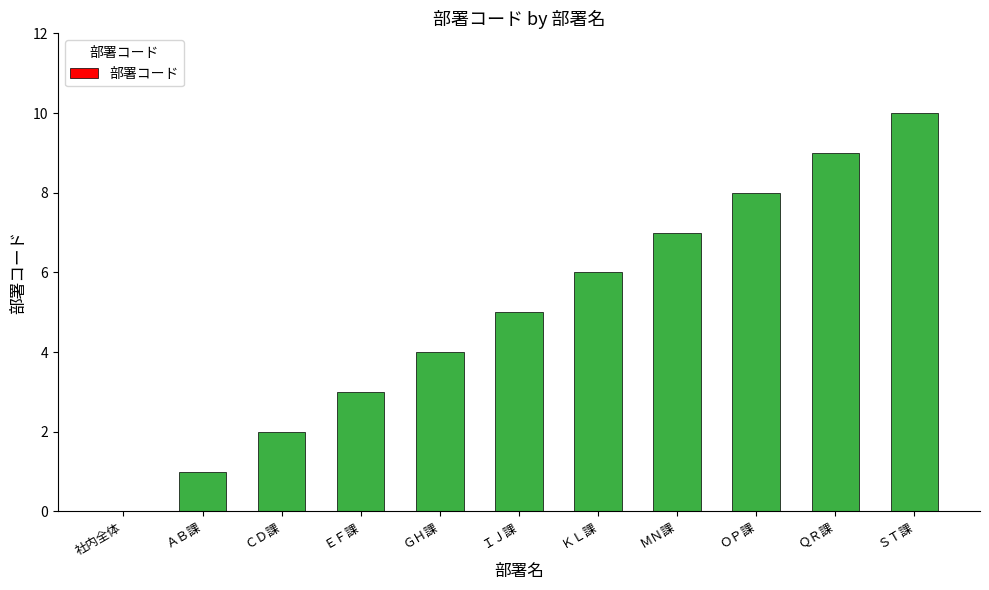

Reading right to left, list all the values displayed in this chart.

ＳＴ課=10	ＱＲ課=9	ＯＰ課=8	ＭＮ課=7	ＫＬ課=6	ＩＪ課=5	ＧＨ課=4	ＥＦ課=3	ＣＤ課=2	ＡＢ課=1	社内全体=0